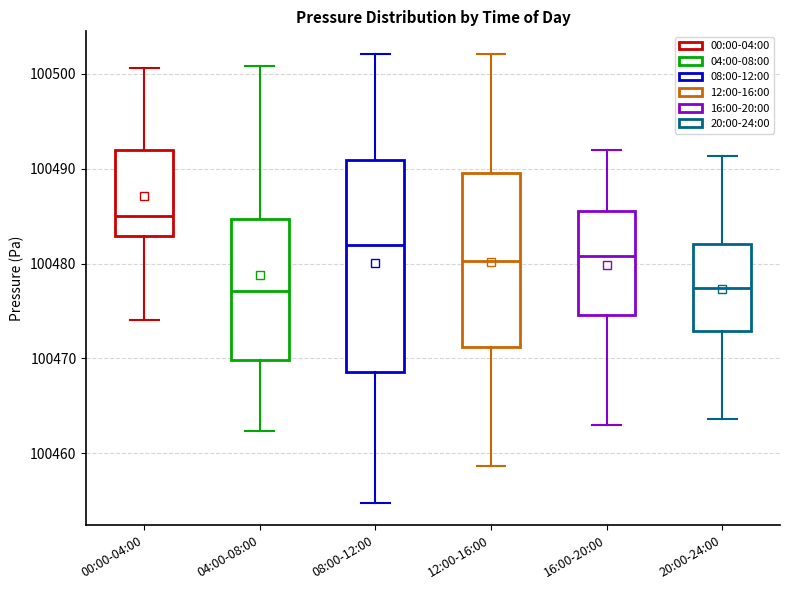

Comparing the boxes themselves (not the whiskers), which one is the tallest?

08:00-12:00